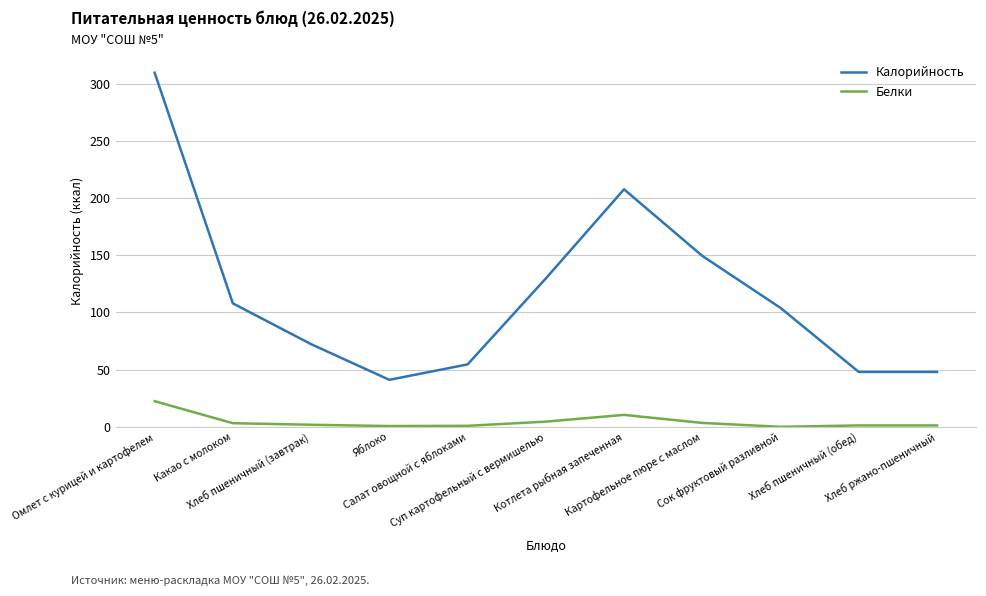

What is the difference between the maximum and second lowest values in the Белки series?

21.8